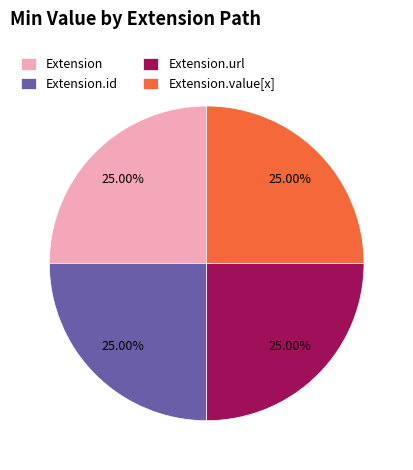

Approximately how many times larger is the value at Extension compared to Extension.url?

1.0